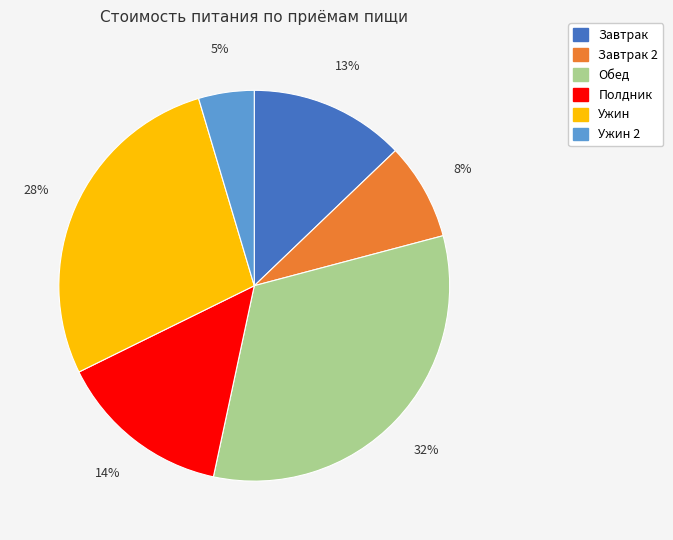

Is there a majority slice in this chart?

No